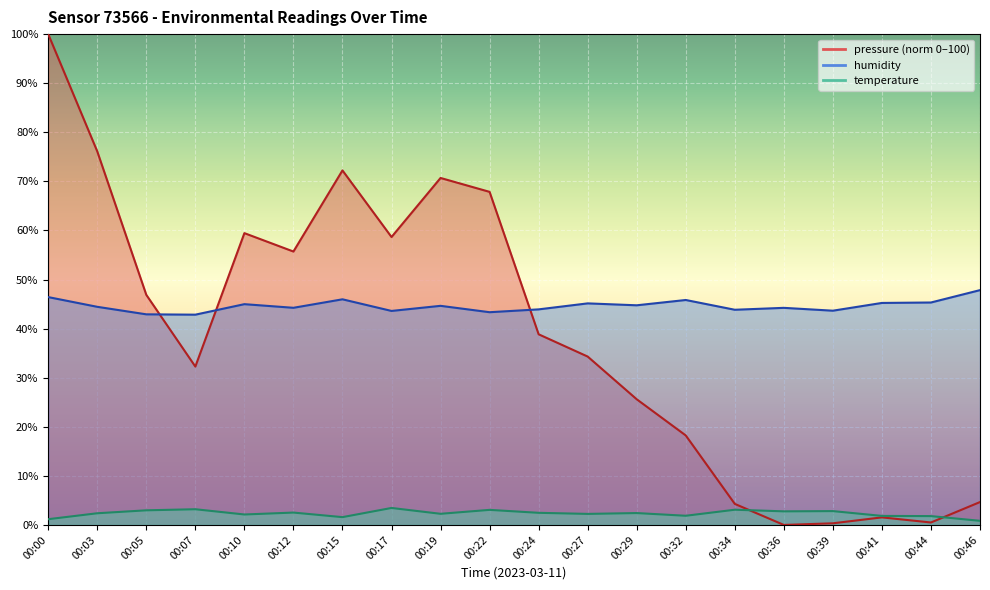

Rank the series by their maximum value, from lowest to highest.

temperature, humidity, pressure